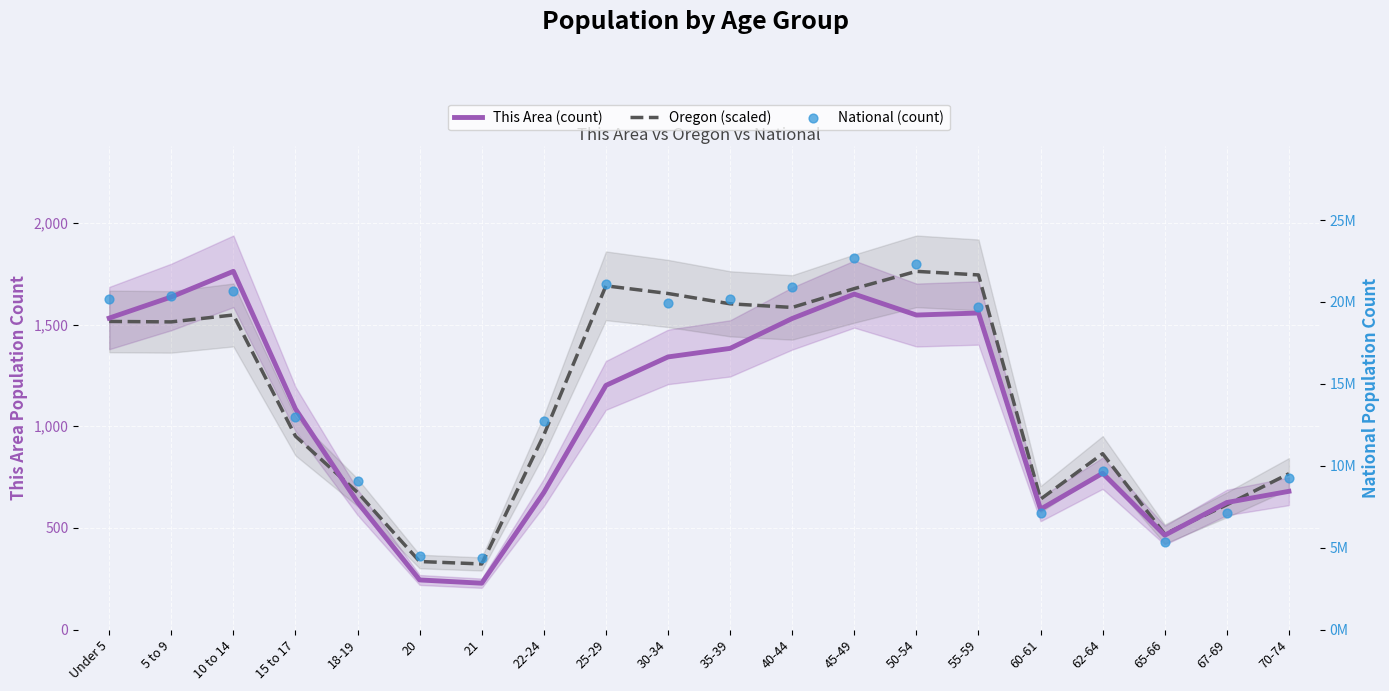

Which series contains the lowest Y value?

This Area (count)